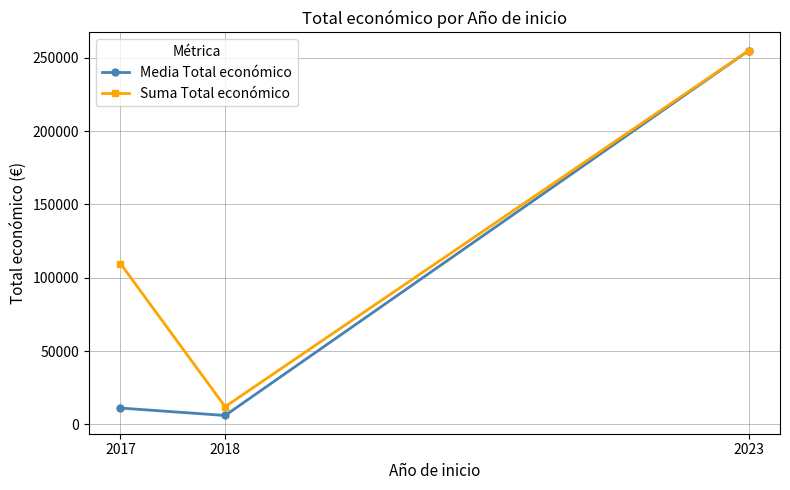

List the series in order of their overall mean, highest first.

Suma Total económico, Media Total económico